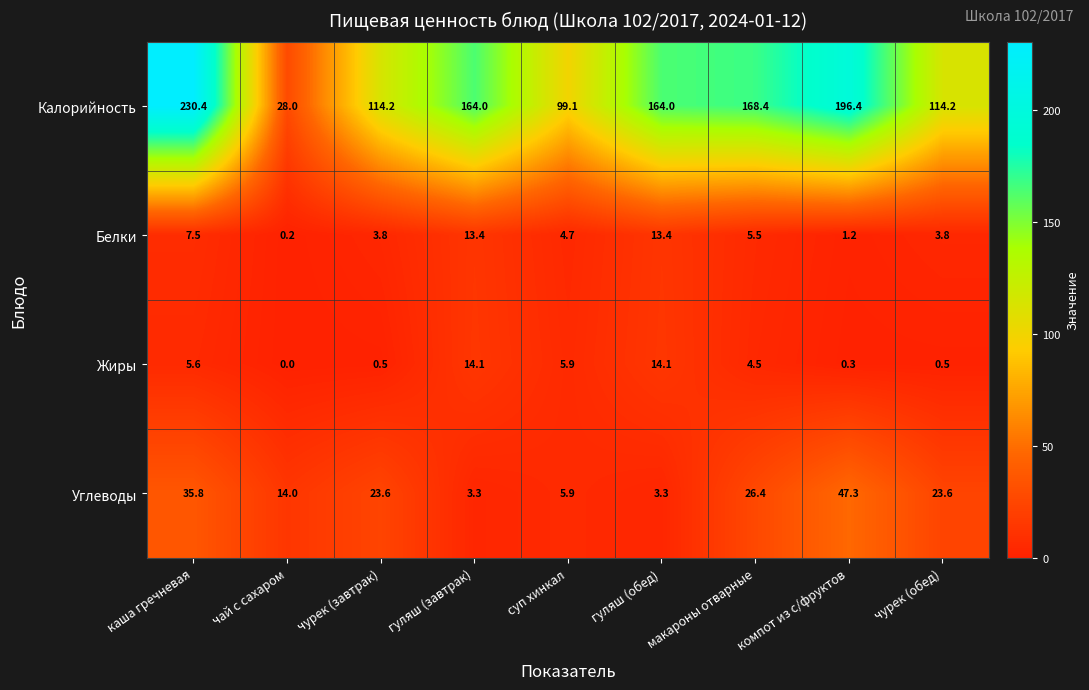

What is the maximum value for Жиры?

14.1